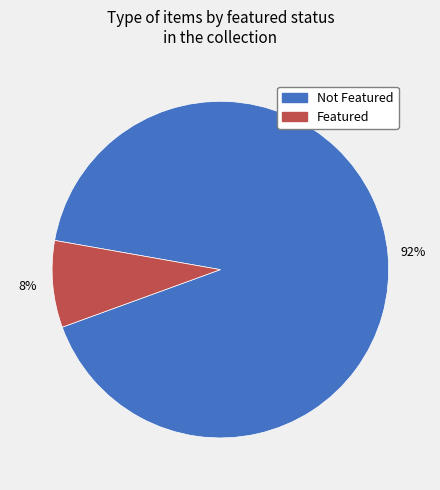

Is there any slice that represents more than half of the pie?

Yes